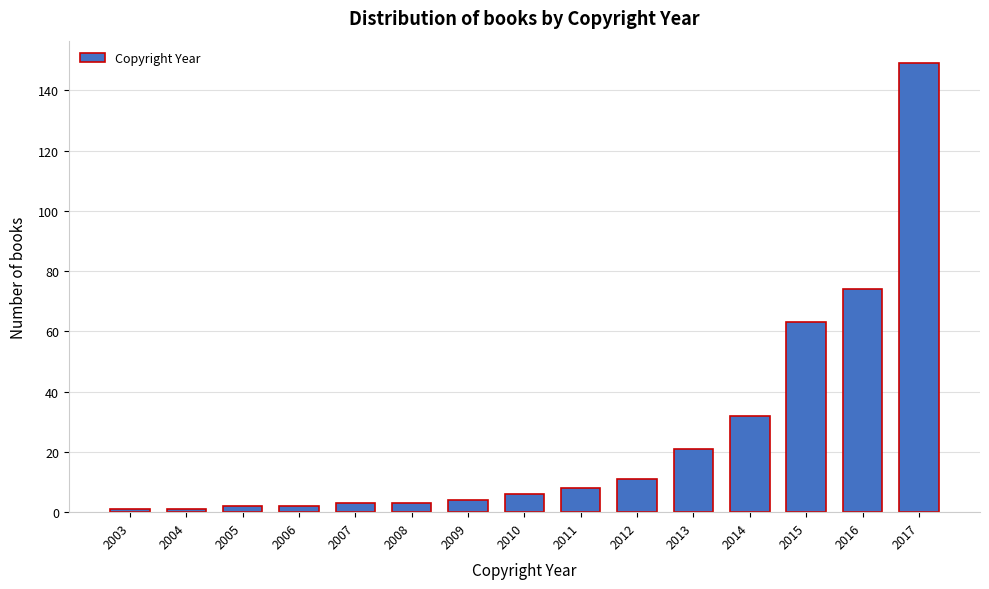

Reading right to left, extract all data points from this chart.

149	74	63	32	21	11	8	6	4	3	3	2	2	1	1